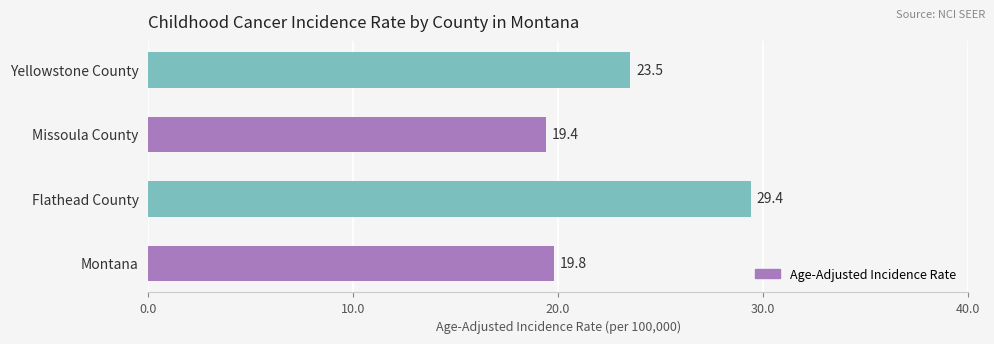

Reading bottom to top, what are all the values shown in this chart?

19.8	29.4	19.4	23.5